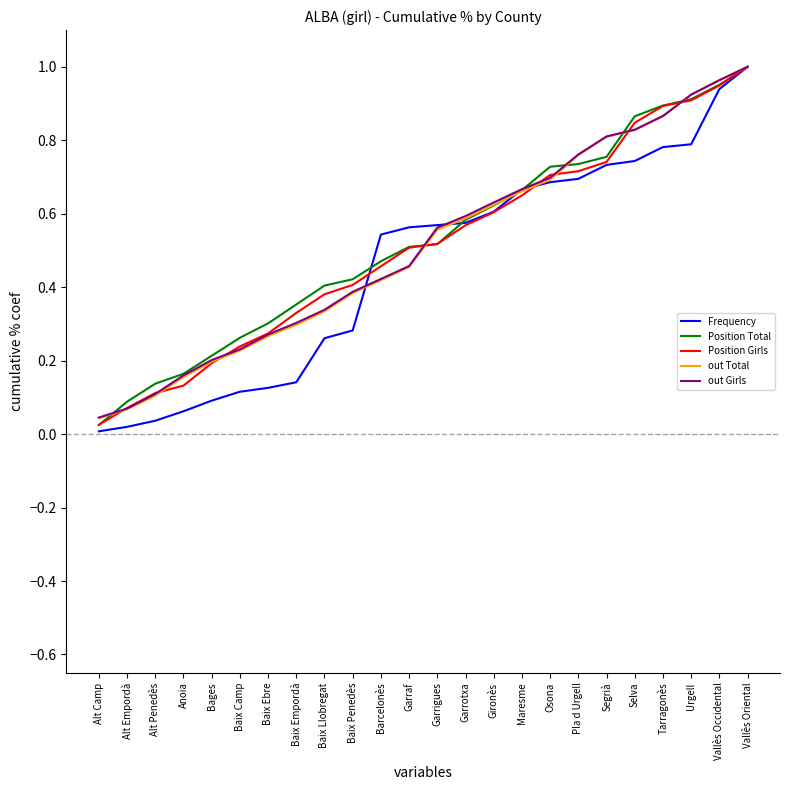

The value of out Girls at Alt Penedès is 0.1. True or false?

True